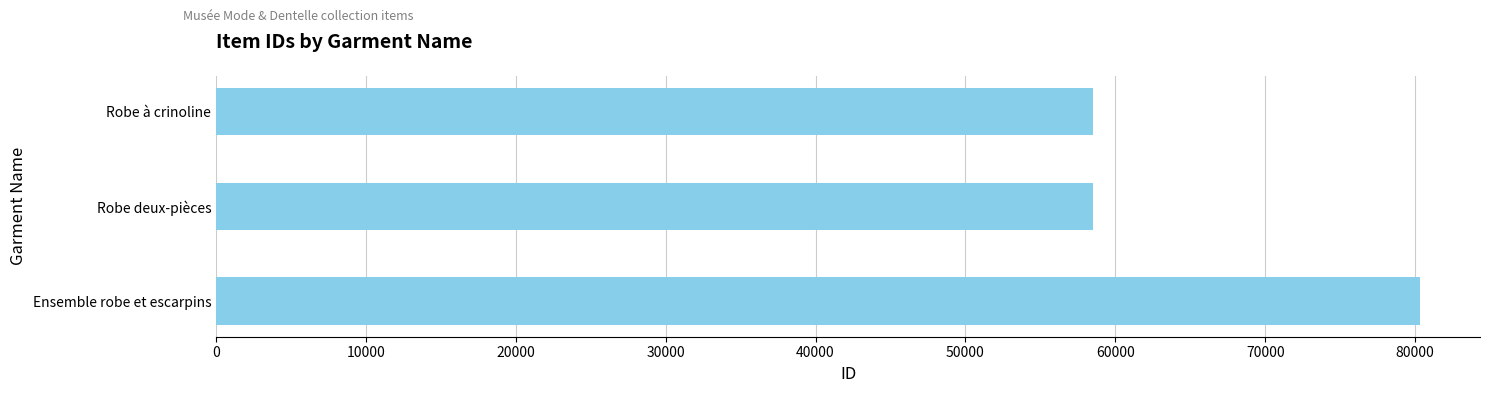

What is the sum of all values?

197374